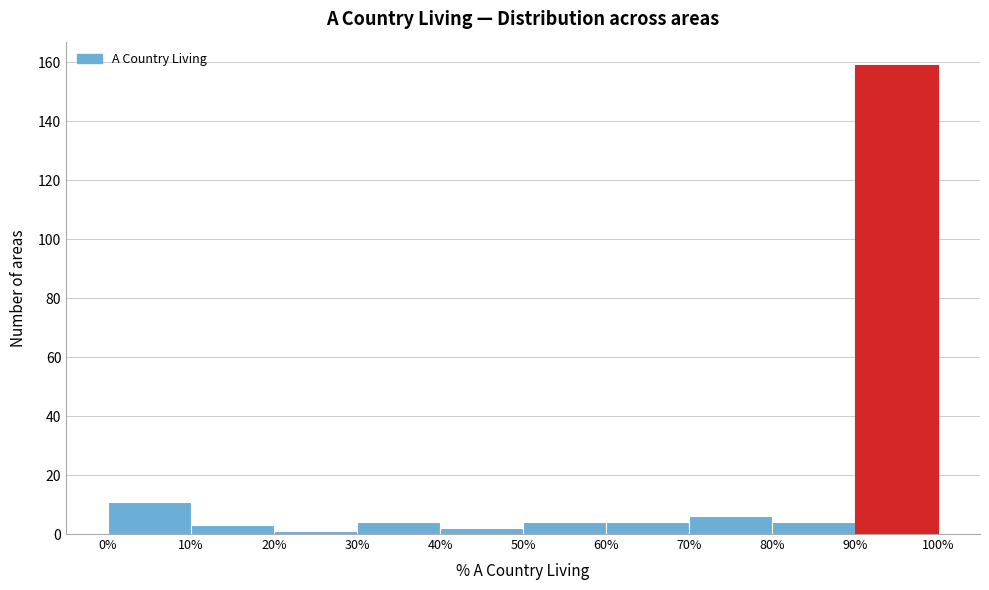

Reading left to right, list every bar in this chart as the range it spans on the x-axis followed by its height. The values are not printed on the chart, so give them approximately, as read against the axis.

0% to 10%: 12
10% to 20%: 4
20% to 30%: under 2
30% to 40%: 4
40% to 50%: 2
50% to 60%: 4
60% to 70%: 4
70% to 80%: 6
80% to 90%: 4
90% to 100%: 160